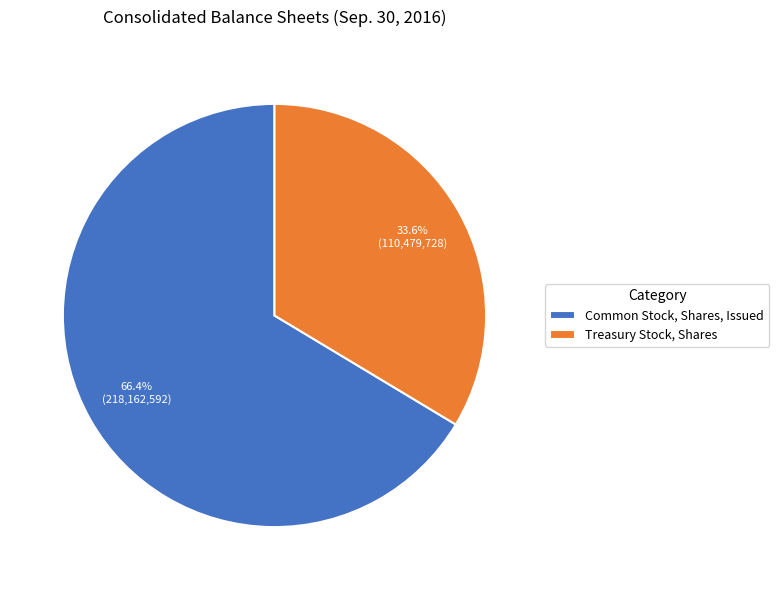

To the nearest percent, what is the difference between the largest and smallest slice percentages?

33%